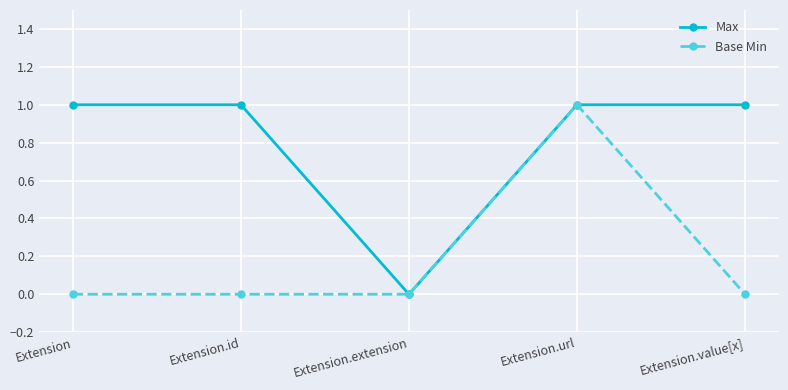

How many lines are shown in the chart?

2